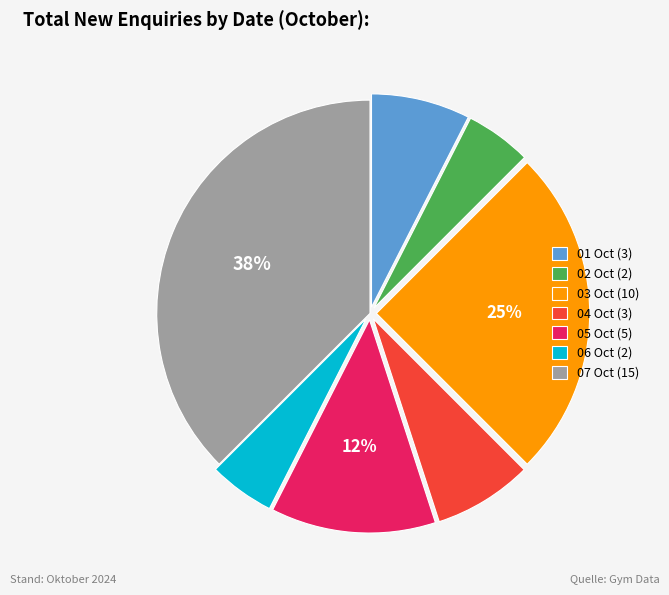

To the nearest percent, what portion does 02 Oct represent?

5%